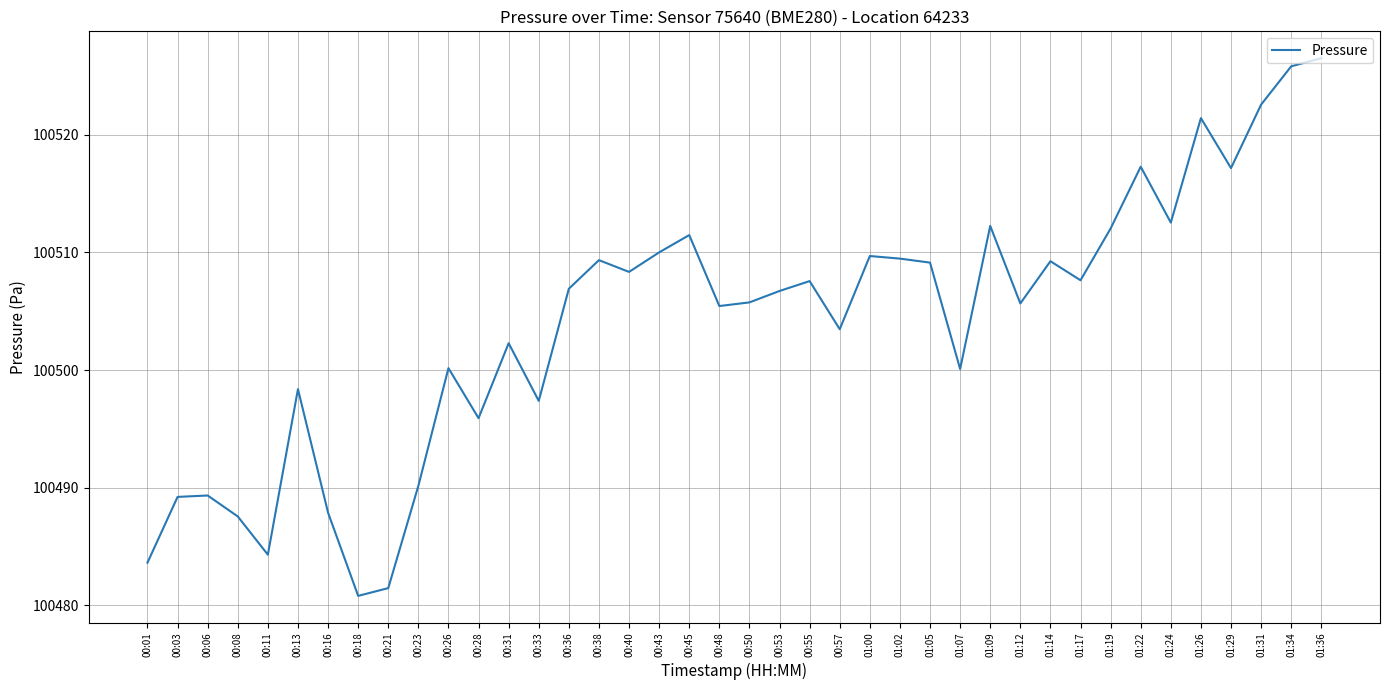

What is the change in value from 00:38 to 00:50?

-3.6